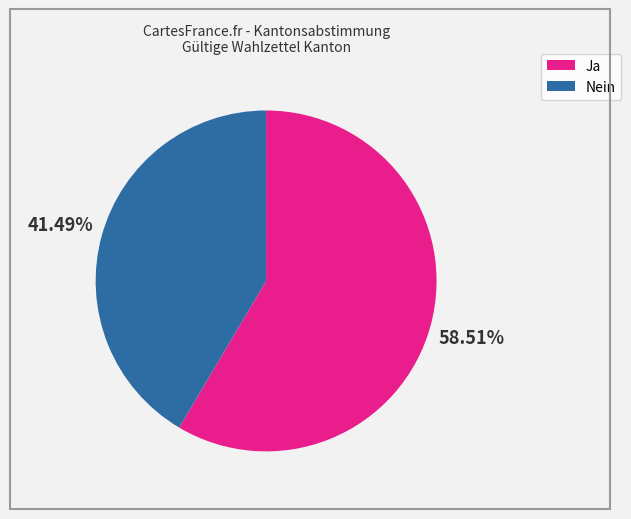

How many slices are in this pie chart?

2